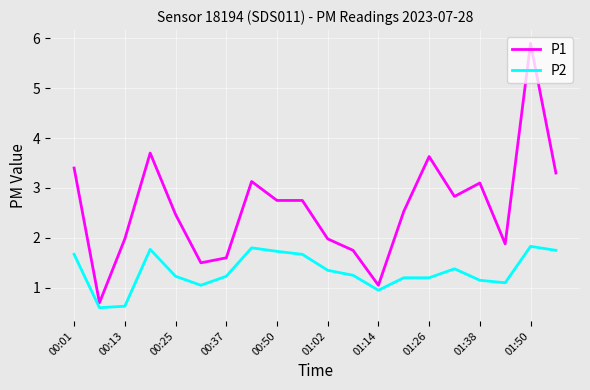

Which series has the largest range (max minus min)?

P1